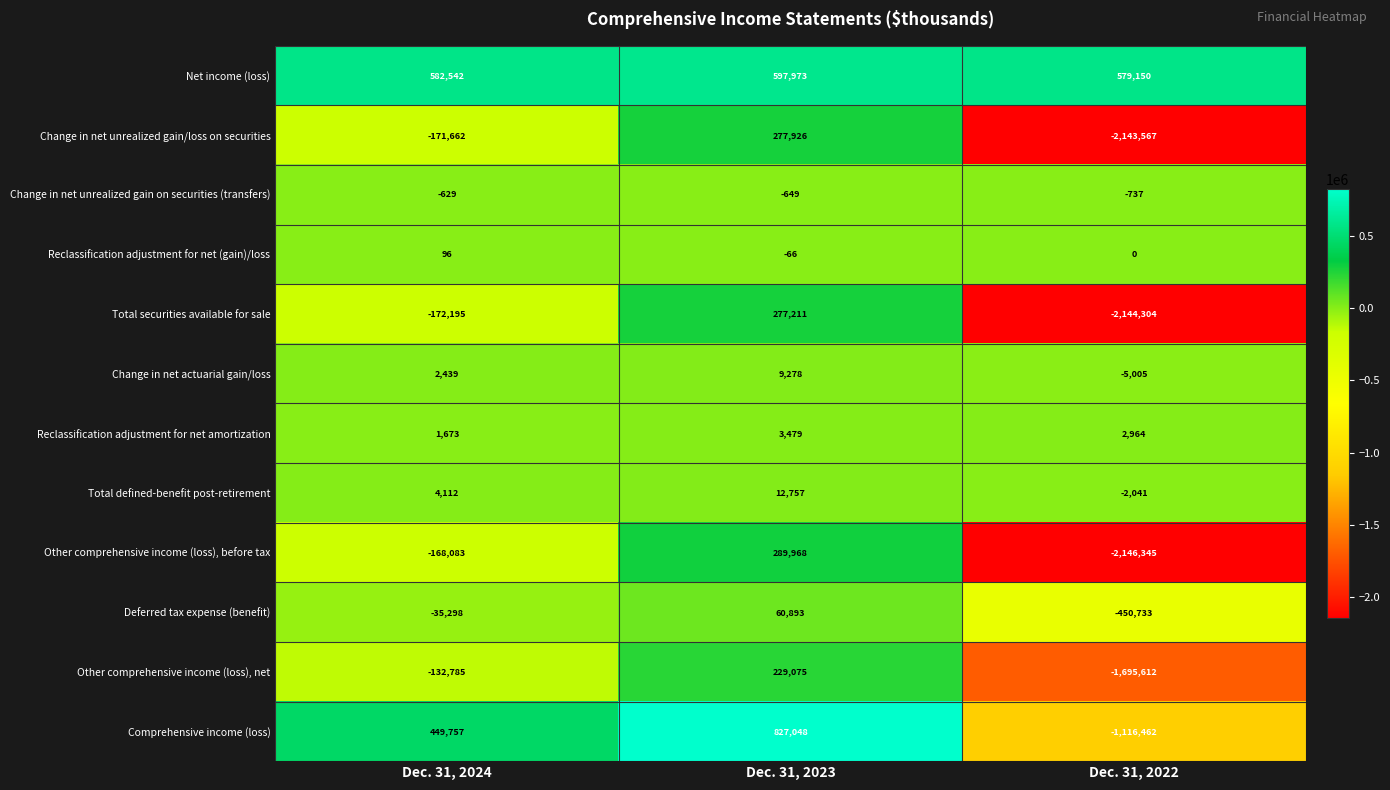

Count the Net income (loss) values in the range 579150 to 597973.

3